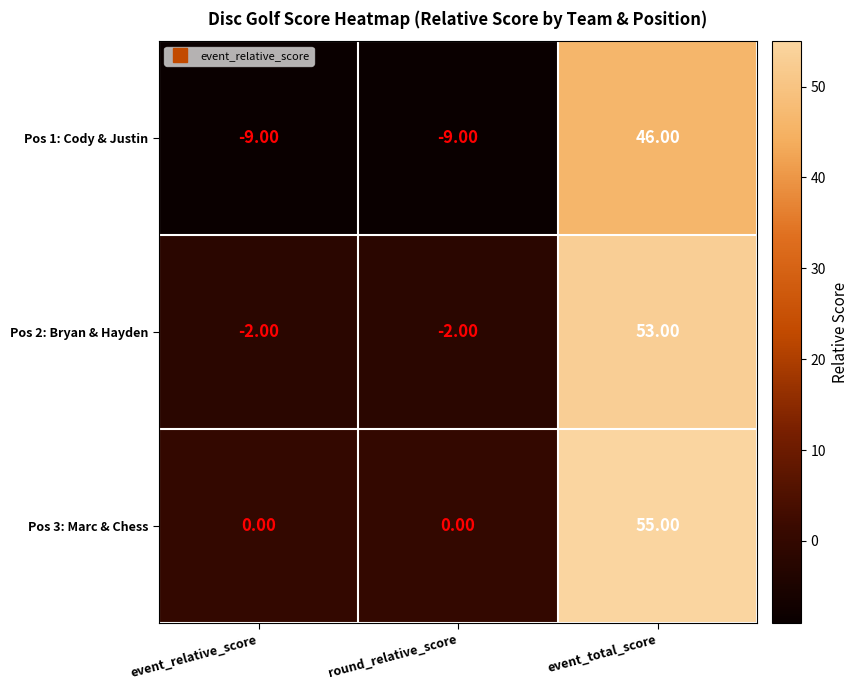

Which category has the highest value in the Pos 2: Bryan & Hayden series?

event_total_score